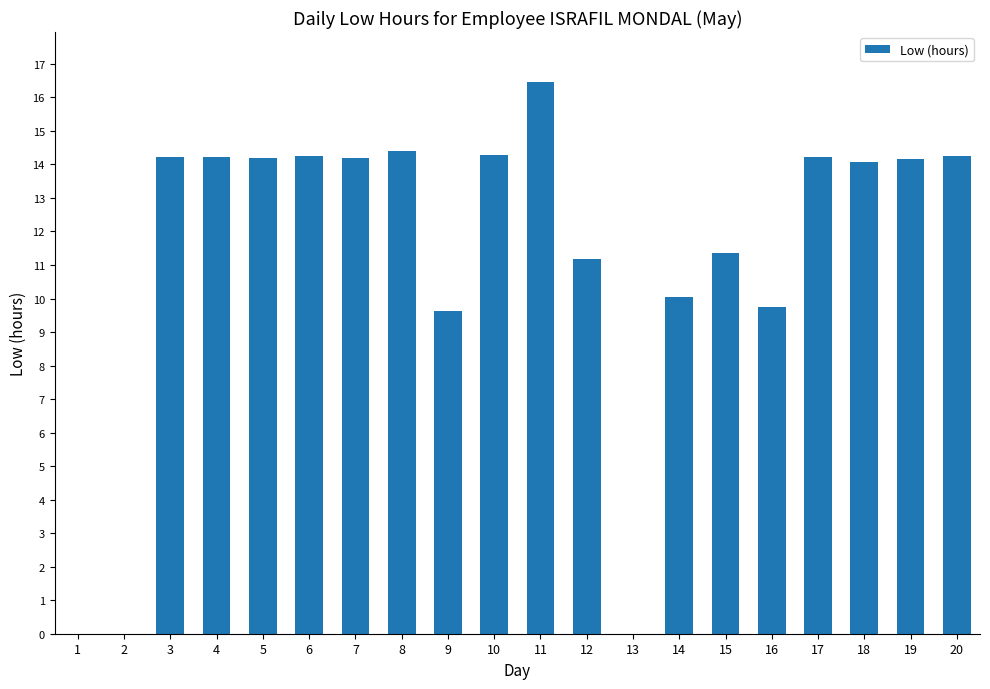

What is the sum of all values?

224.8